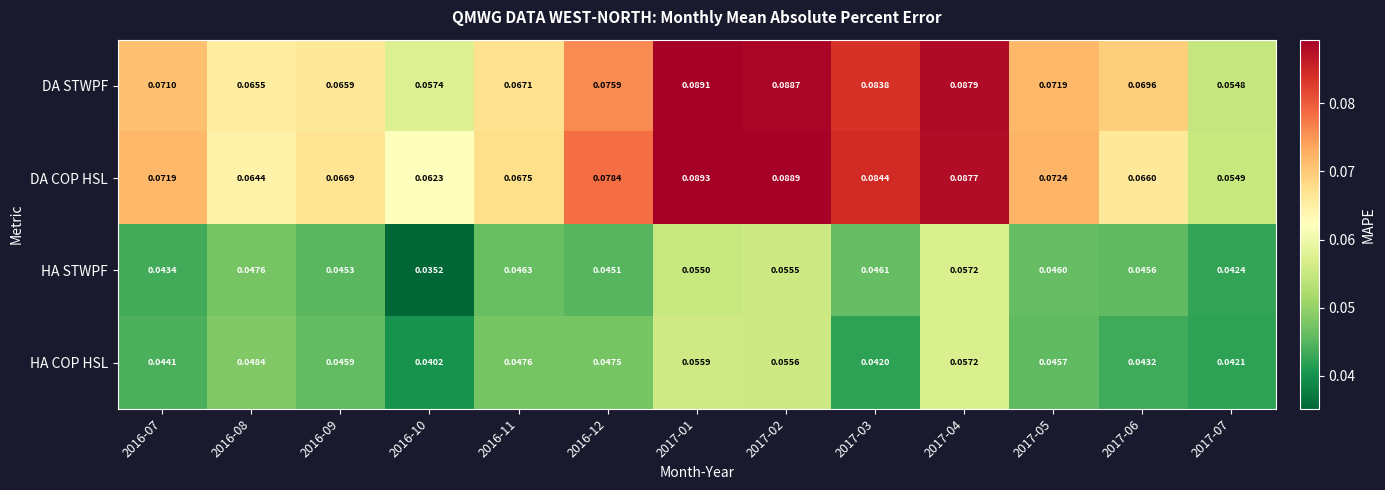

Rank the series at 2017-07 from lowest to highest value.

HA COP HSL, HA STWPF, DA STWPF, DA COP HSL